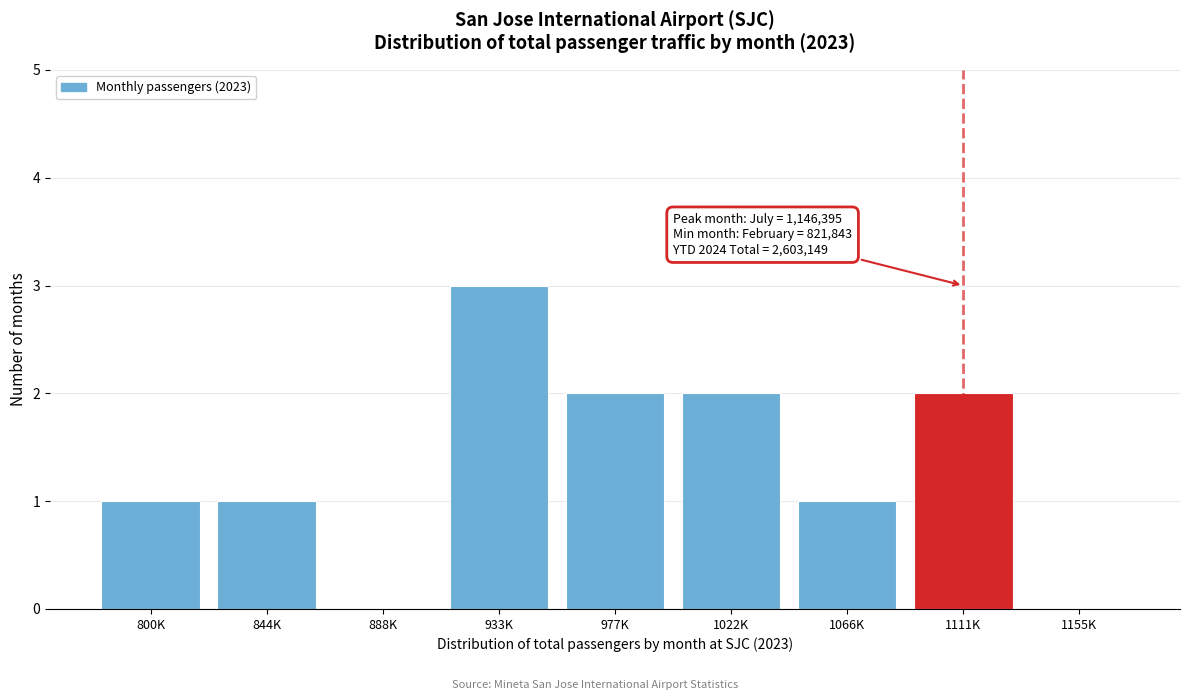

Reading right to left, list all the values displayed in this chart.

1155K=0	1111K=2	1066K=1	1022K=2	977K=2	933K=3	888K=0	844K=1	800K=1